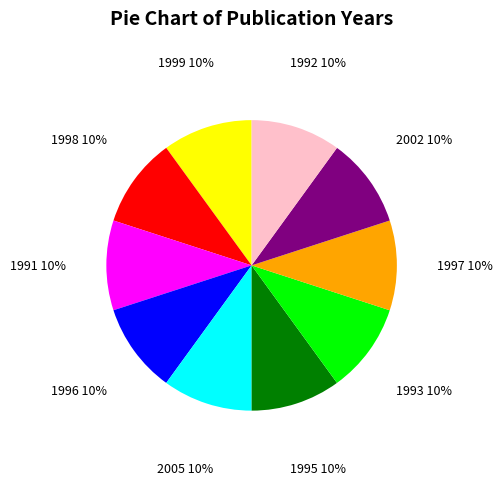

Combined, do 1992 and 2005 account for over 50%?

No